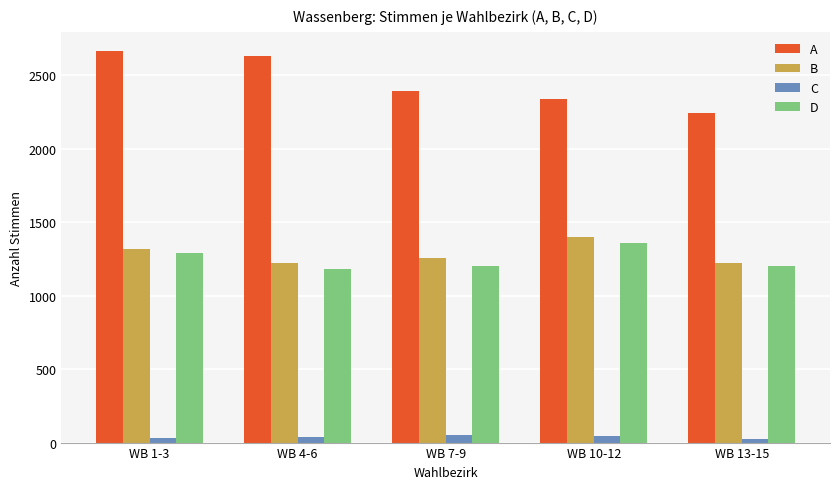

Which label corresponds to the largest value in the chart?

WB 1-3